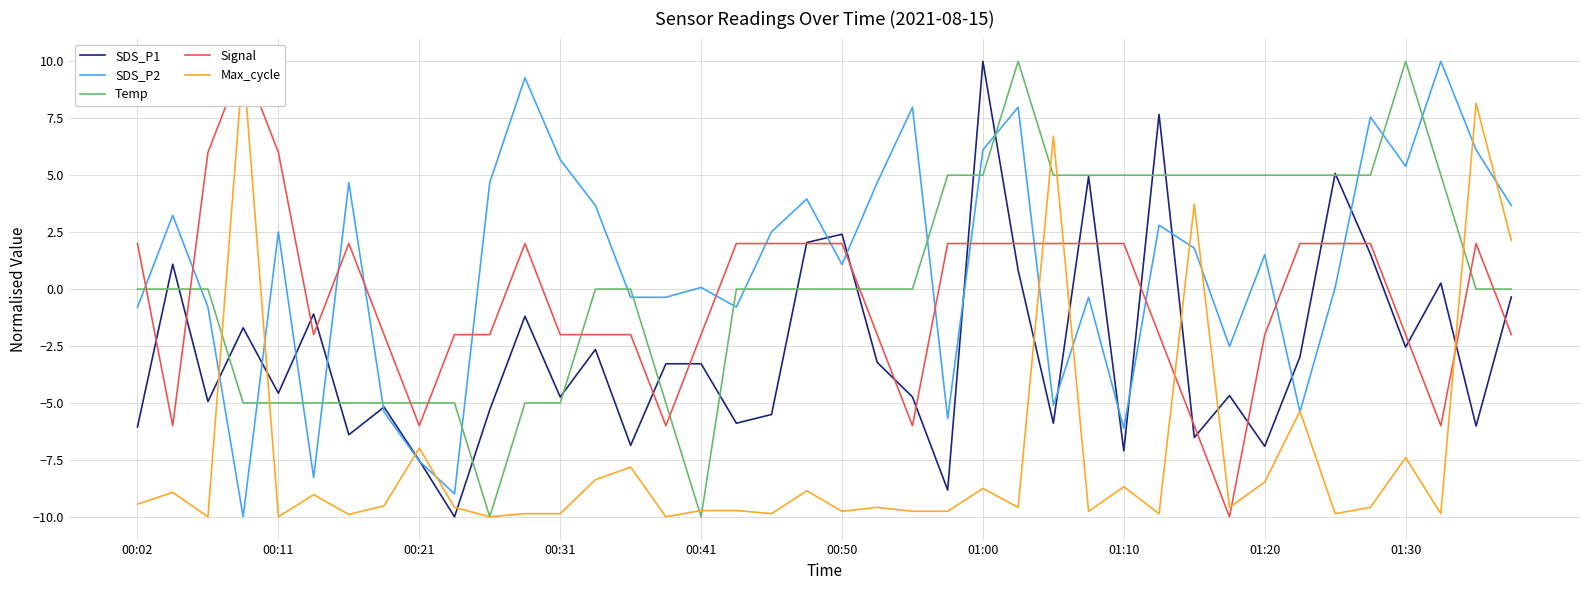

What is the highest value of the SDS_P2 series?

10.0